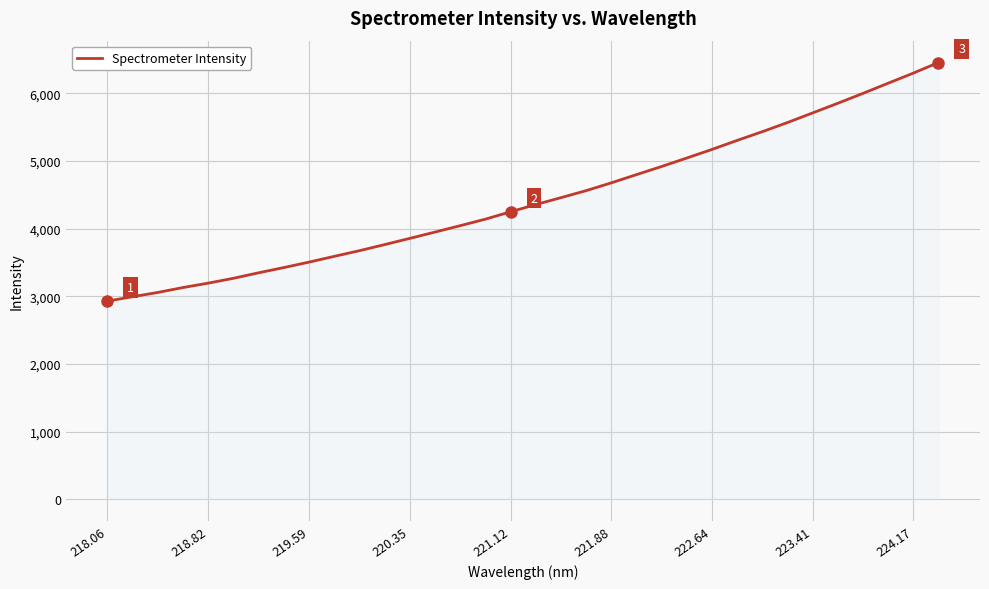

What is the smallest value displayed?

2929.7